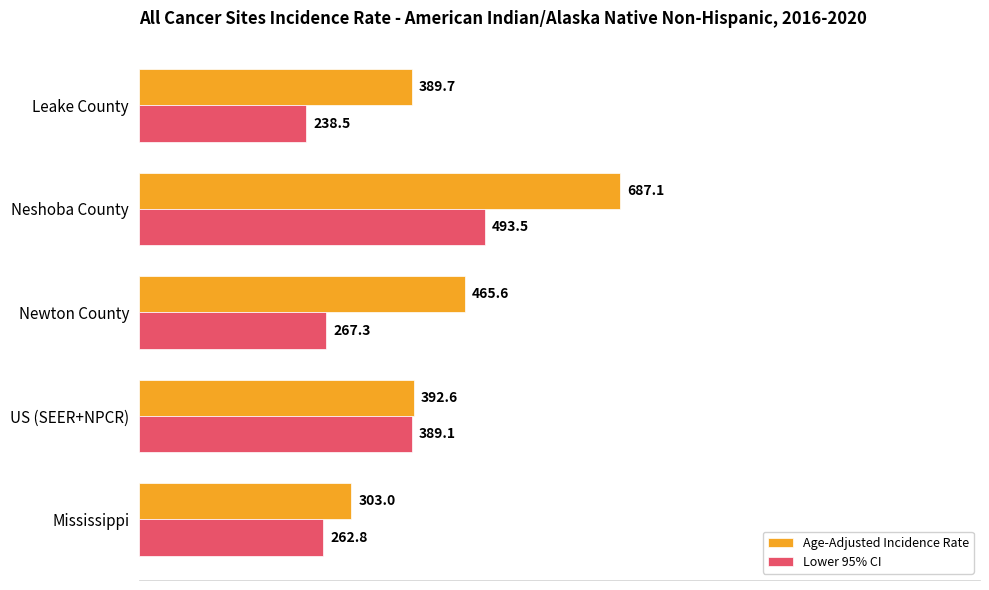

Rank the categories by Lower 95% CI value from lowest to highest.

Leake County, Mississippi, Newton County, US (SEER+NPCR), Neshoba County